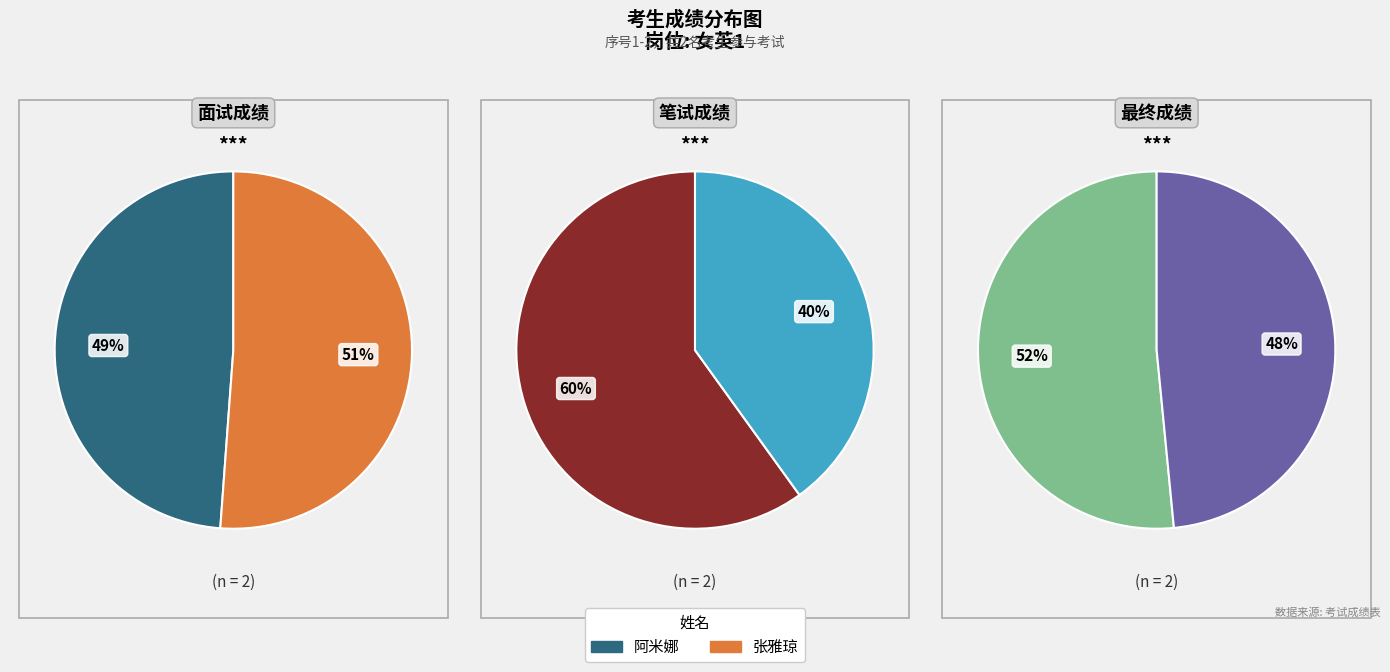

Which category accounts for the majority?

张雅琼